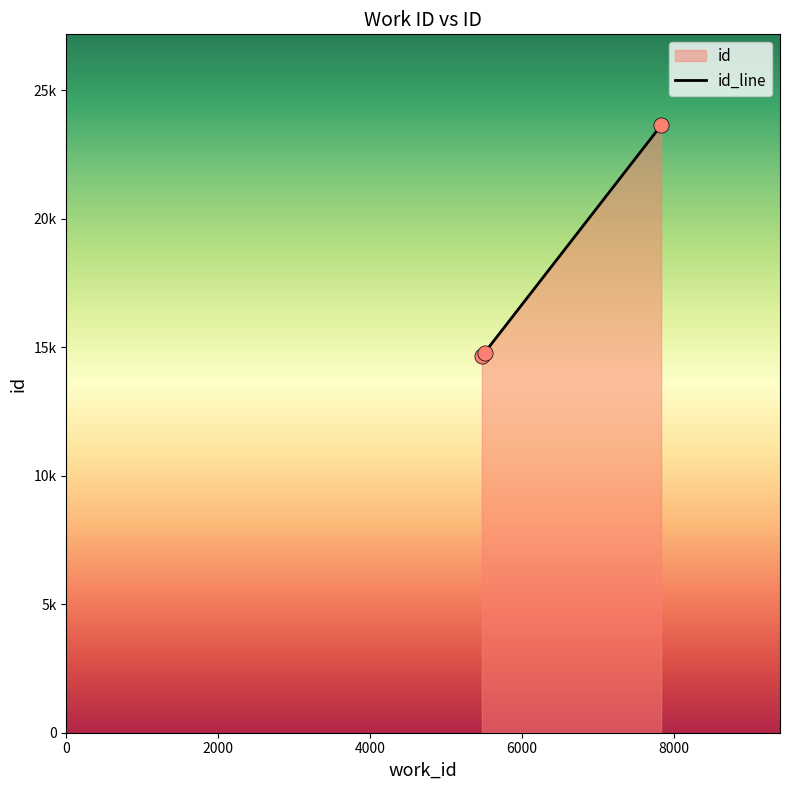

What is the change in value from 5475 to 5510?

+119